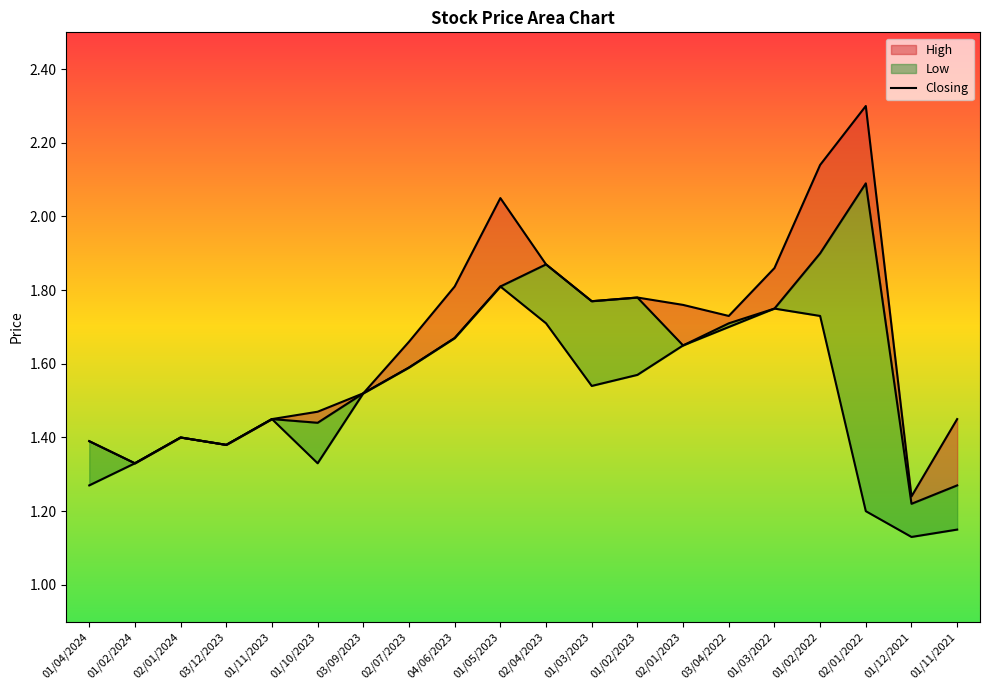

Where is the first local maximum?

02/01/2024